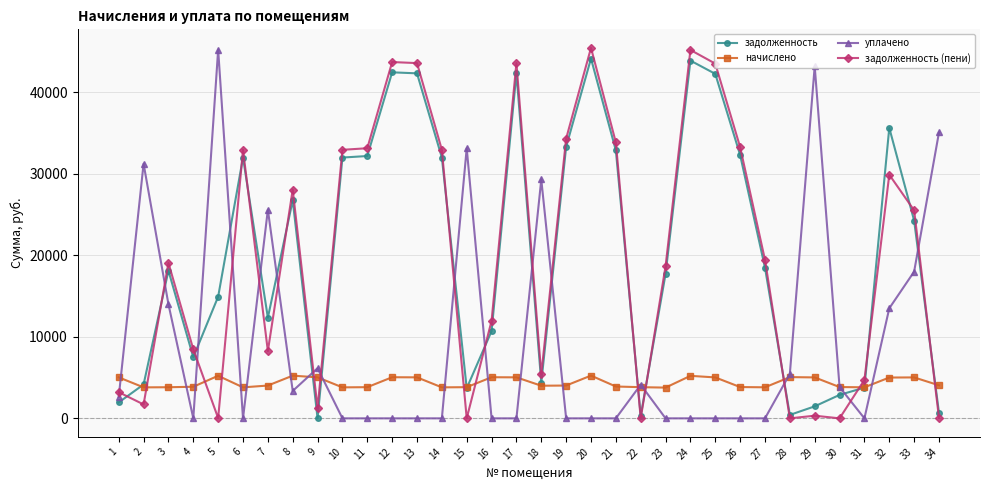

What is the minimum value for начислено?

3772.1